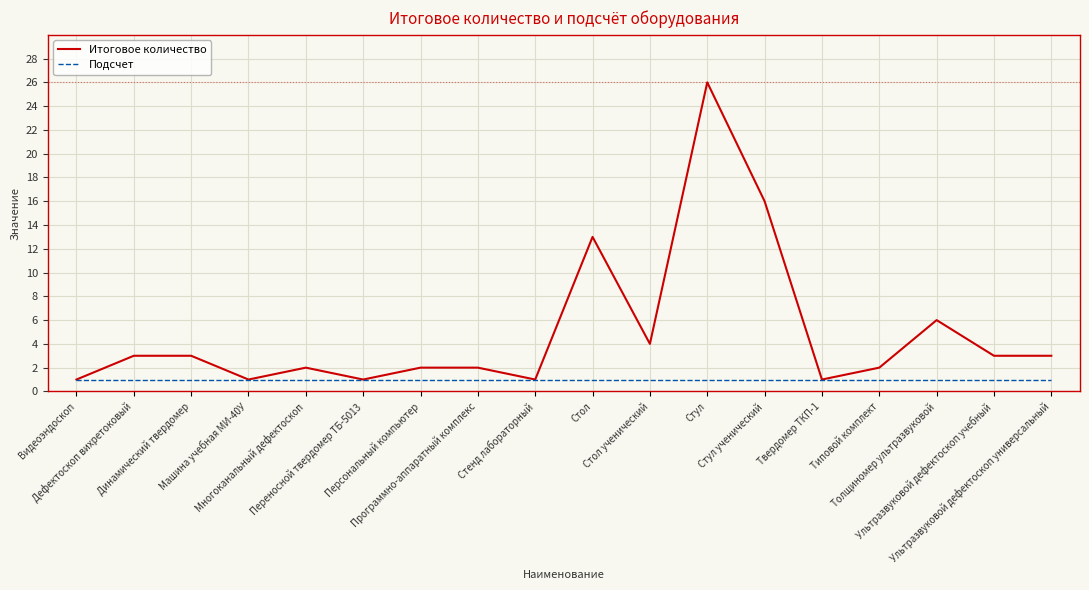

What is the greatest value displayed?

26